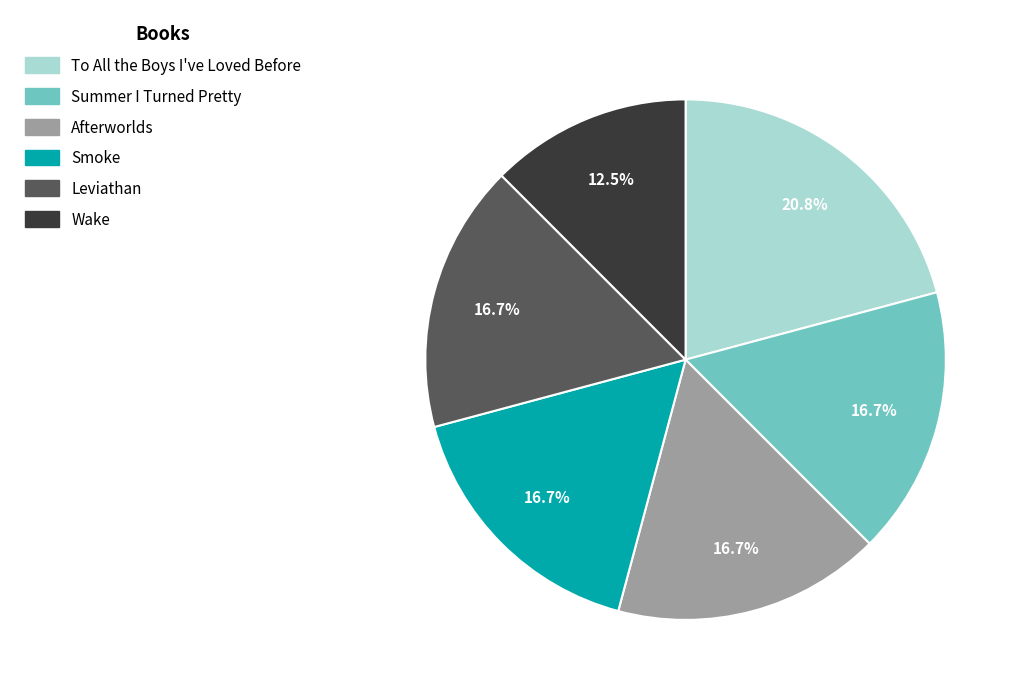

To the nearest percent, what portion does Afterworlds represent?

17%